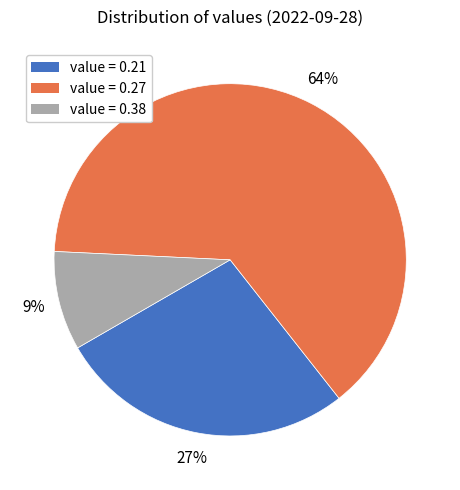

To the nearest percent, what is the difference between the largest and smallest slice percentages?

55%